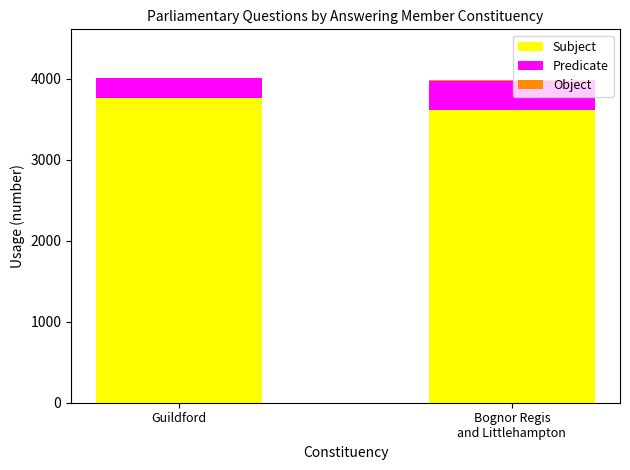

The Subject series shows 3764 at Guildford. True or false?

True